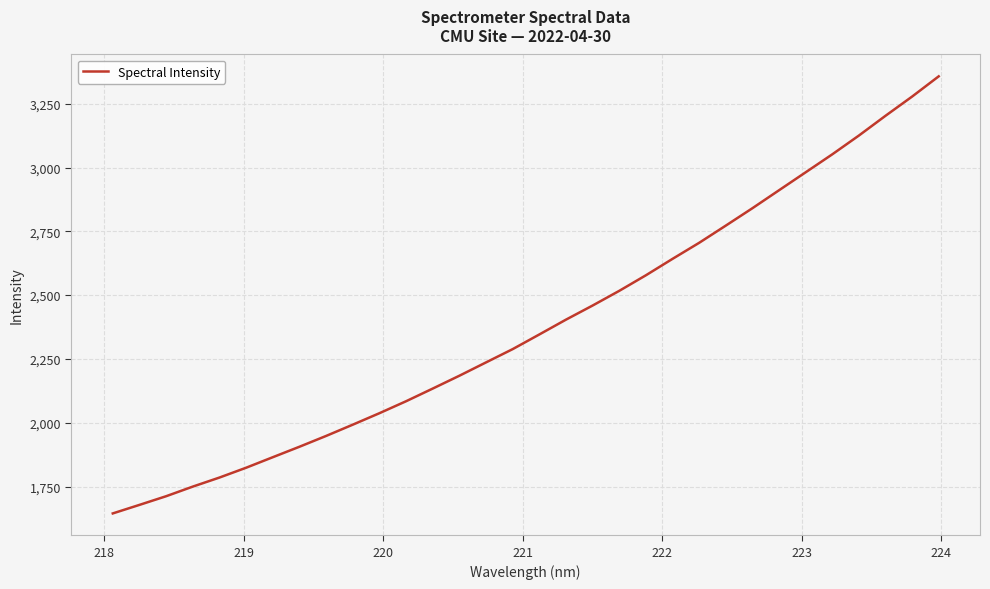

What is the maximum value shown in the chart?

3357.3